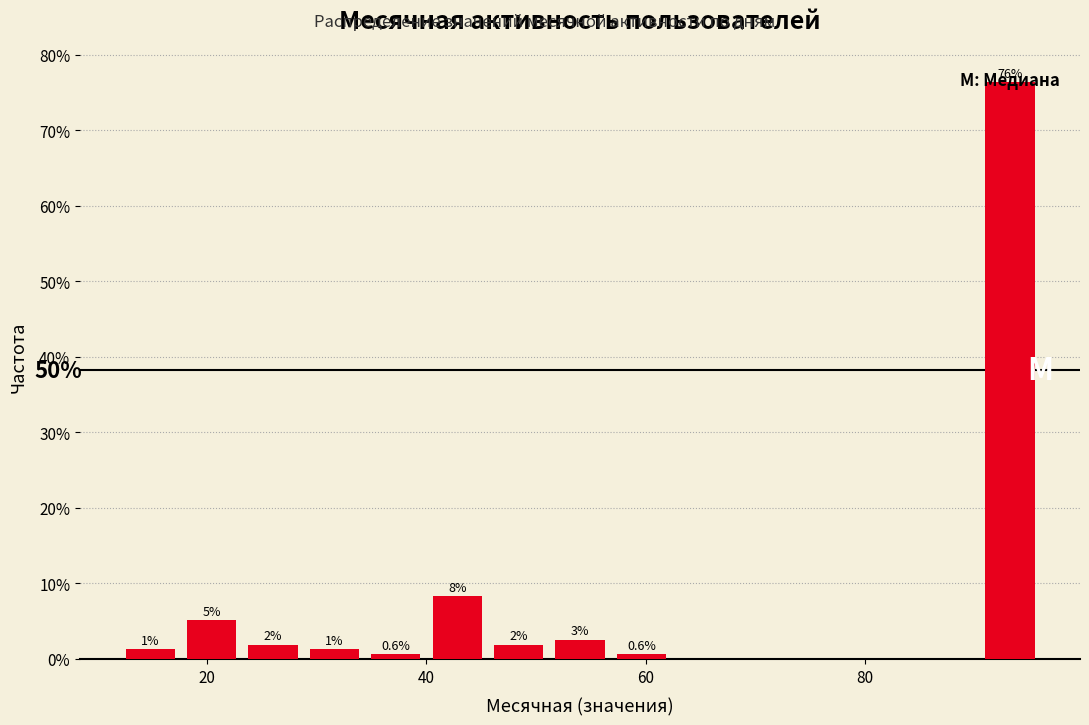

Around what value on the x-axis is the tallest bar? Give the approximate position of its centre, as read against the axis.

94